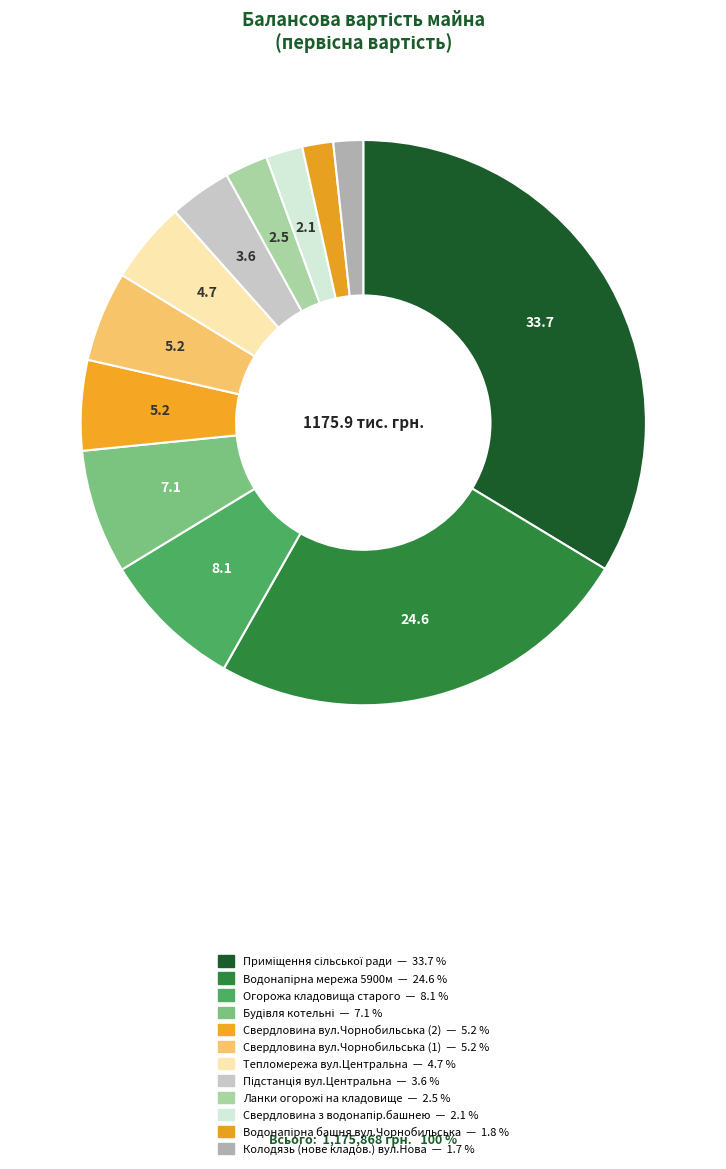

Between Тепломережа вул.Центральна and Водонапірна мережа 5900м, which is larger?

Водонапірна мережа 5900м